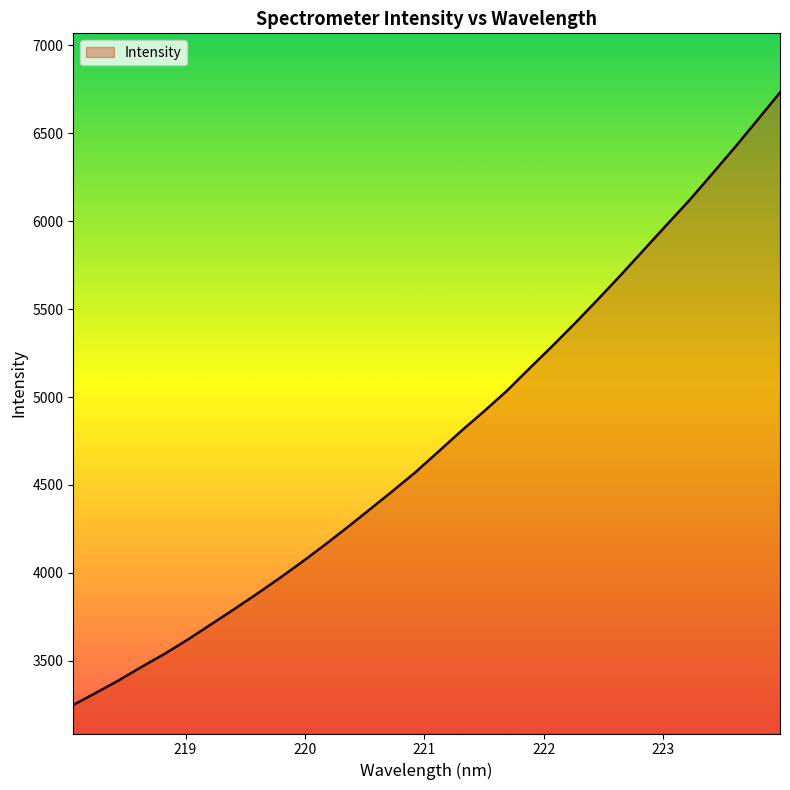

What is the difference between the maximum and minimum values?

3482.9